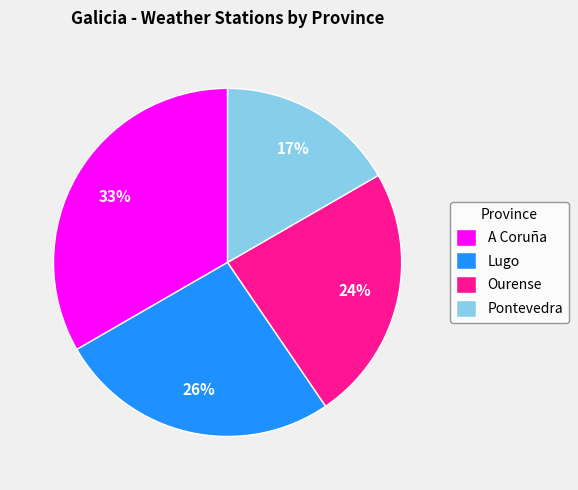

To the nearest percent, what is the combined percentage of Pontevedra and Lugo?

43%